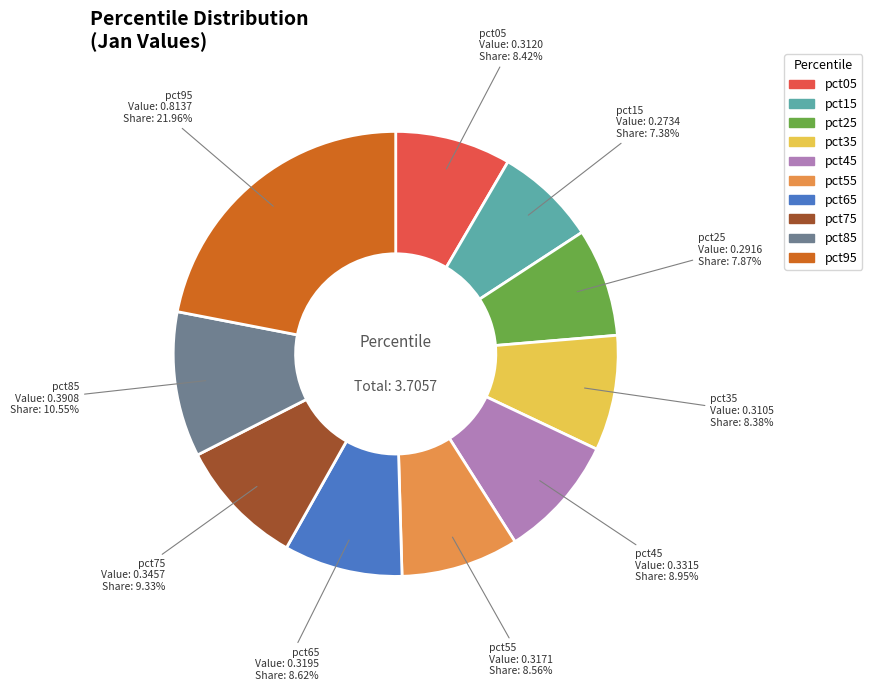

Which category has the biggest portion of the pie?

pct95